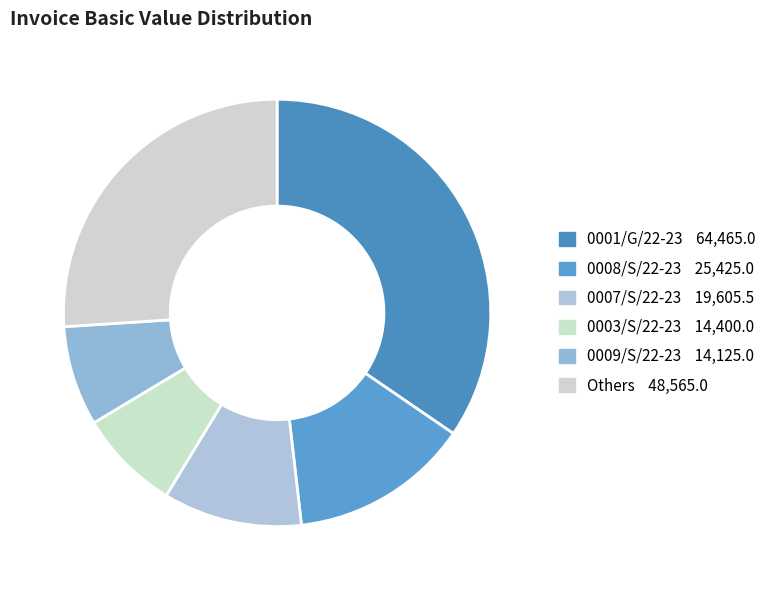

How many segments does this pie chart have?

6